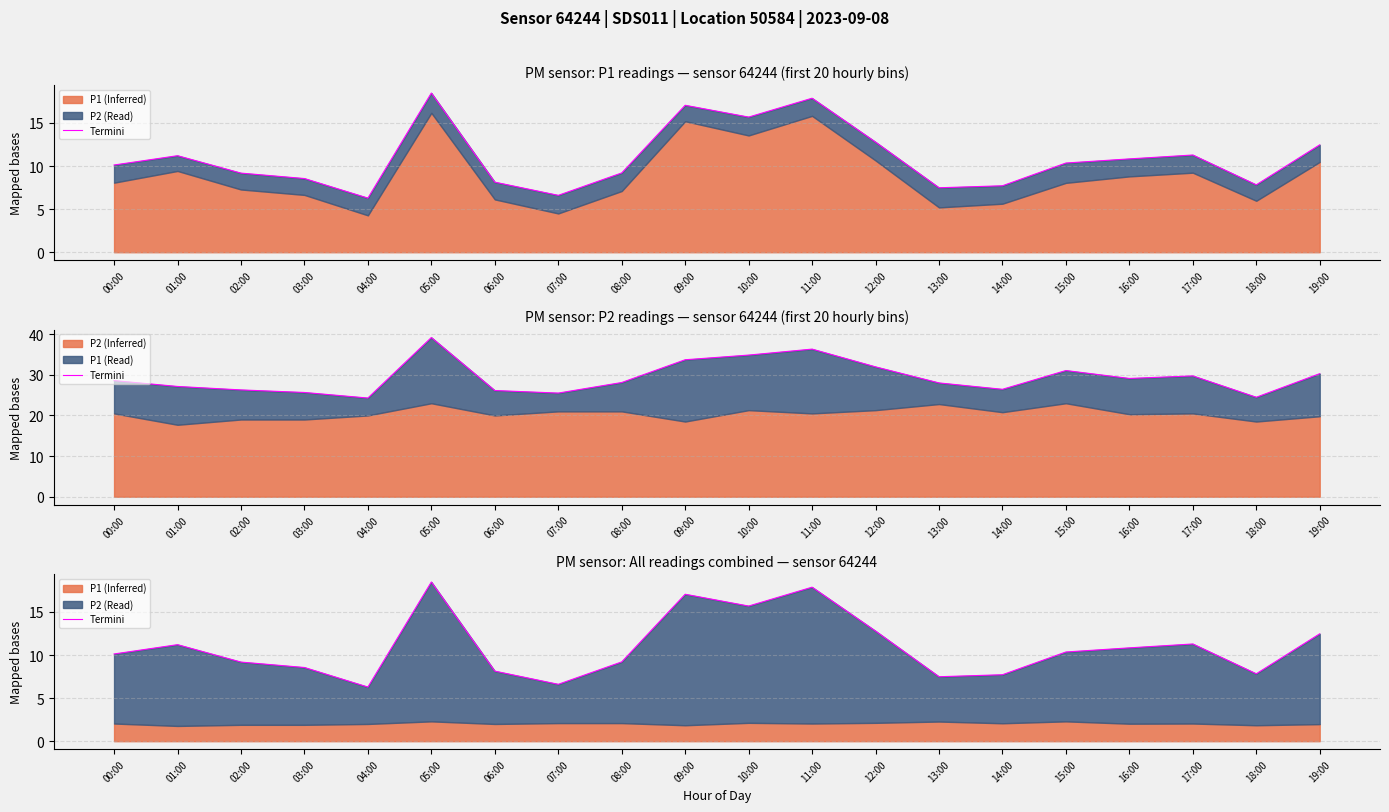

How many points are lower than both their immediate neighbors (excluding endpoints)?

5